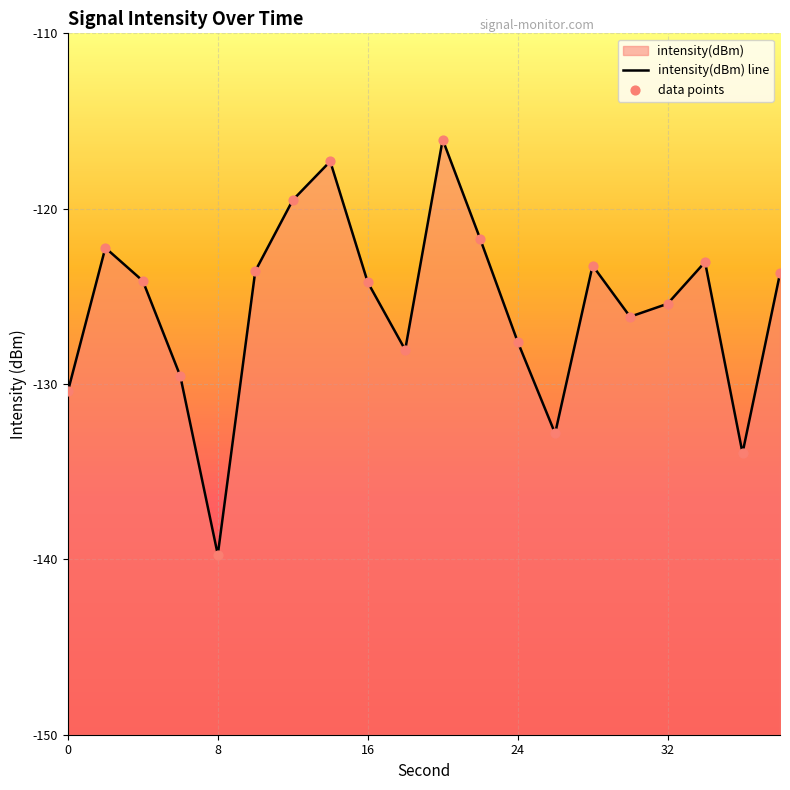

At how many categories does at least one series exceed -137?

19